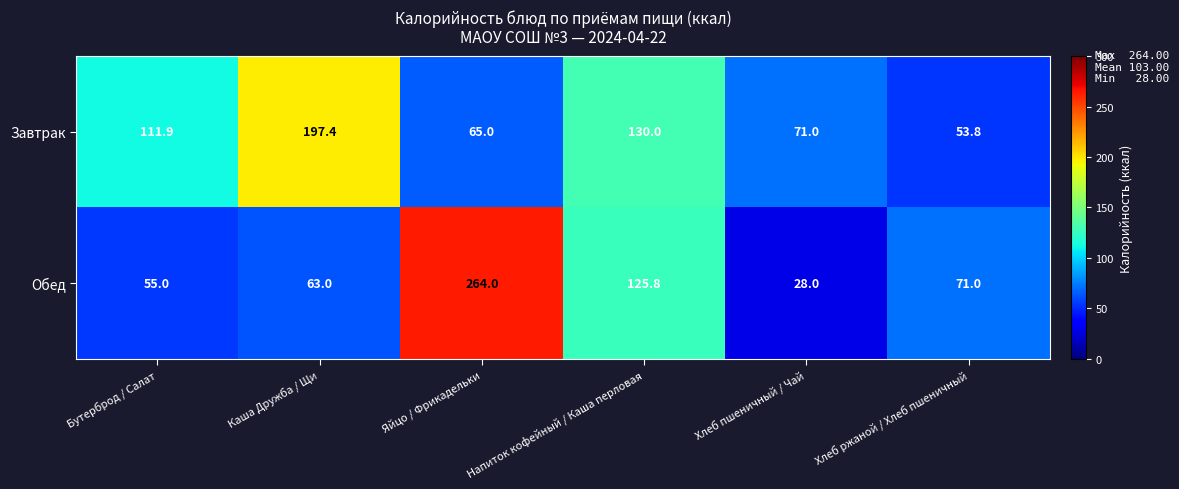

Between Бутерброд / Салат and Хлеб пшеничный / Чай, which series saw the biggest shift?

Завтрак